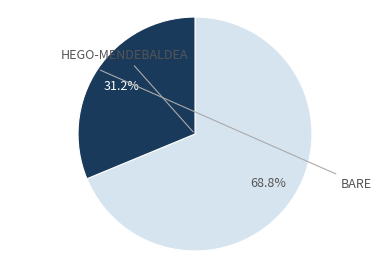

Does any single category account for the majority?

Yes